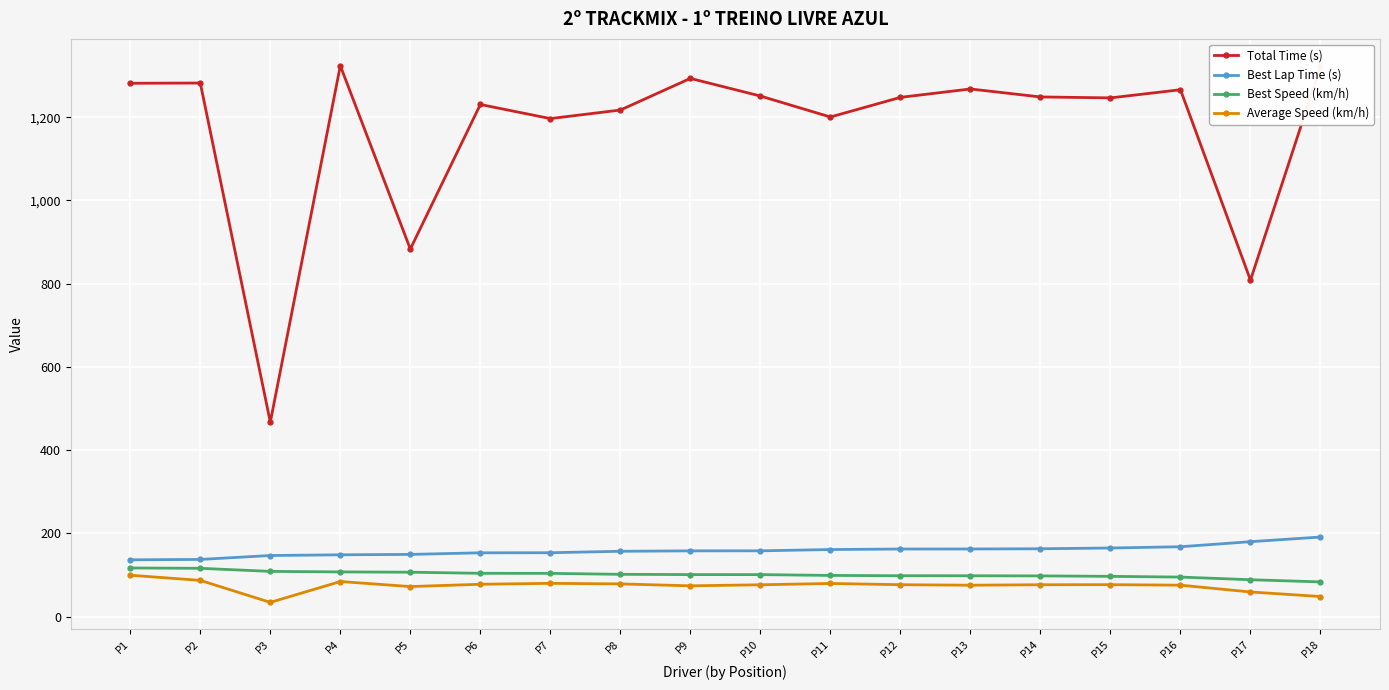

What is the highest value of the Best Speed (km/h) series?

116.7